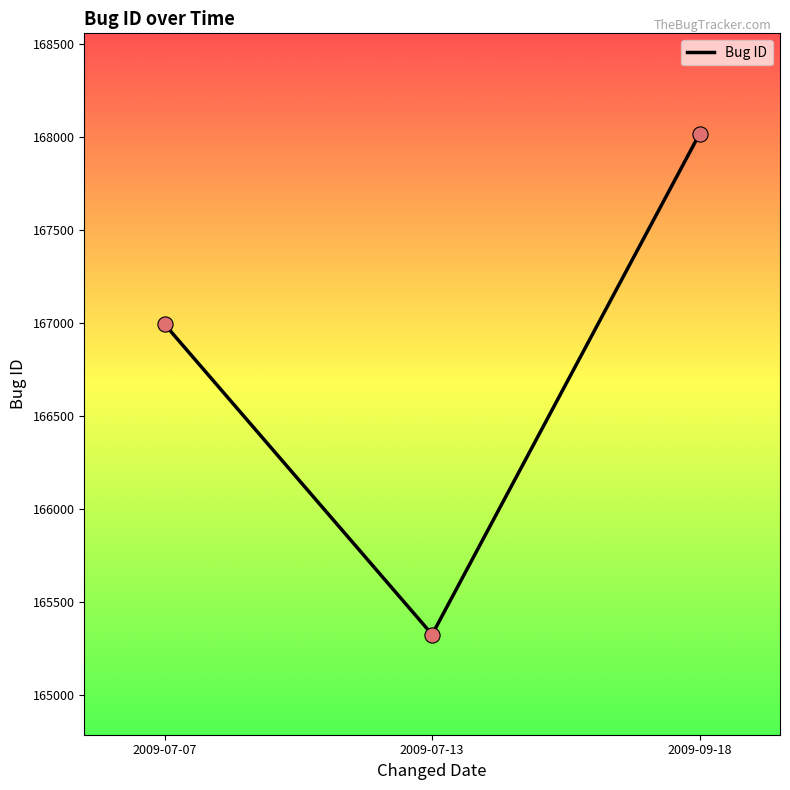

What is the ratio of the value at 2009-07-13 to the value at 2009-07-07?

1.0